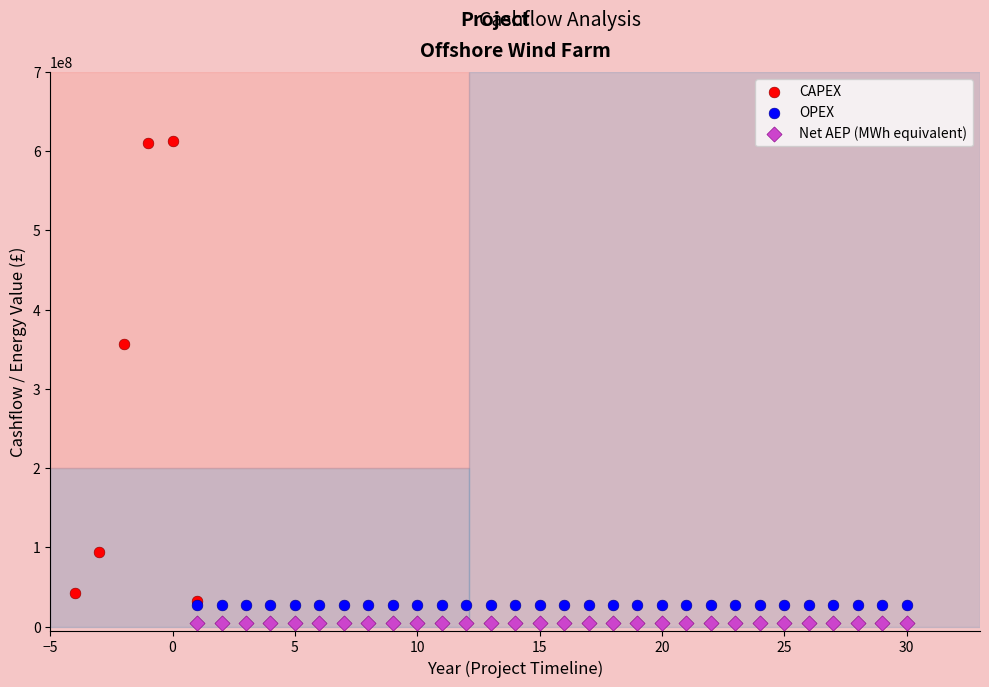

What are all the series names shown in the legend?

CAPEX, OPEX, Net AEP (MWh equivalent)